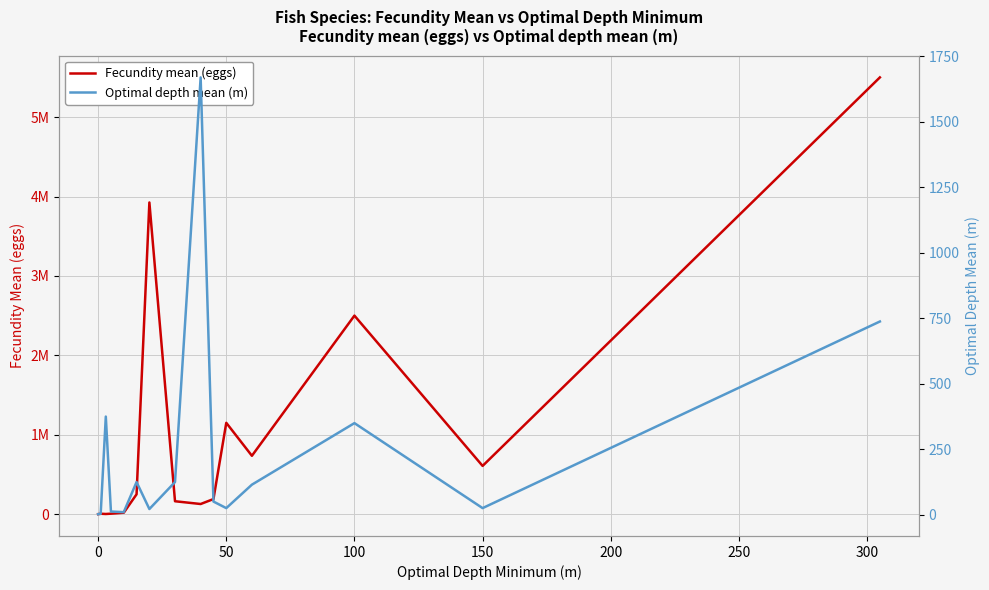

True or false: Fecundity mean (eggs) and Optimal depth mean (m) cross at least once.

False